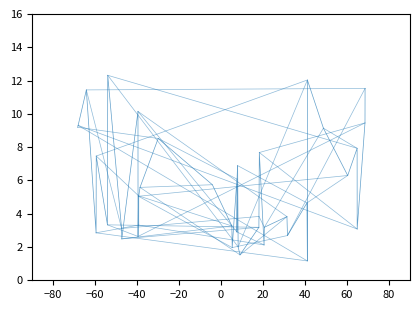

What is the maximum value shown in the chart?

12.3